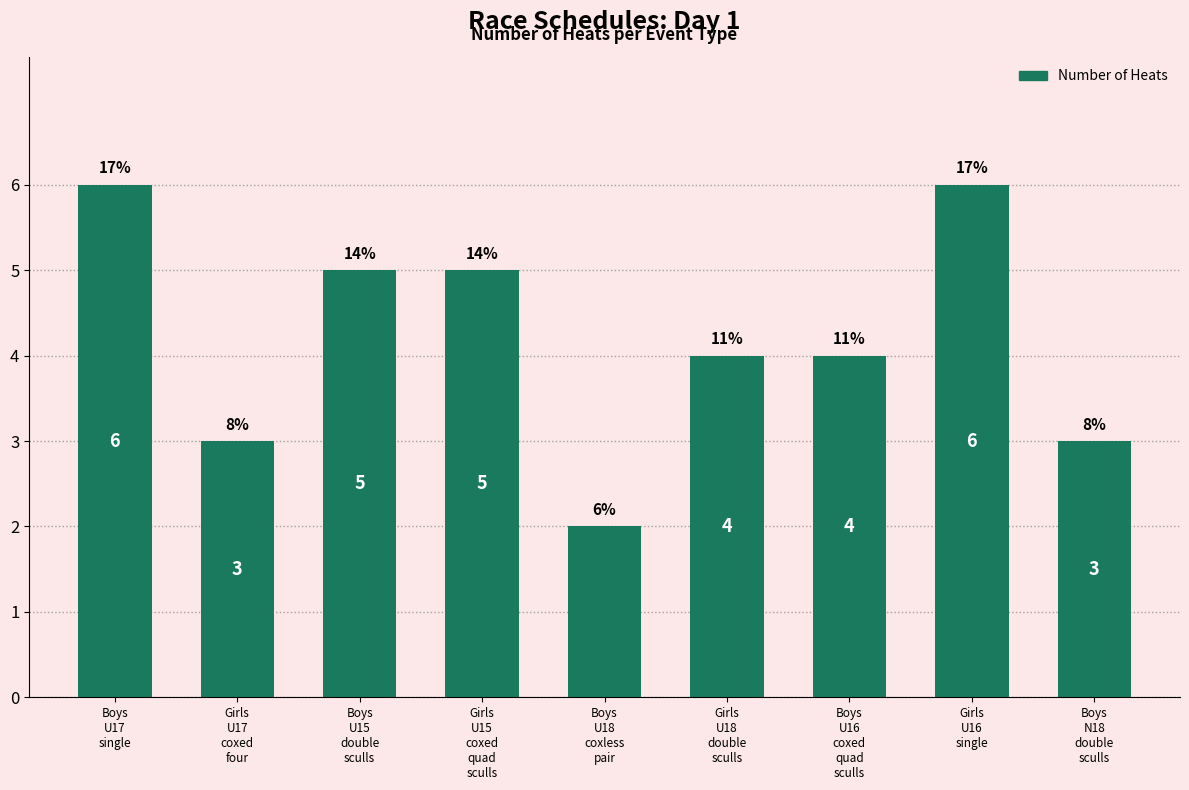

What is the difference between the maximum and second lowest values?

3